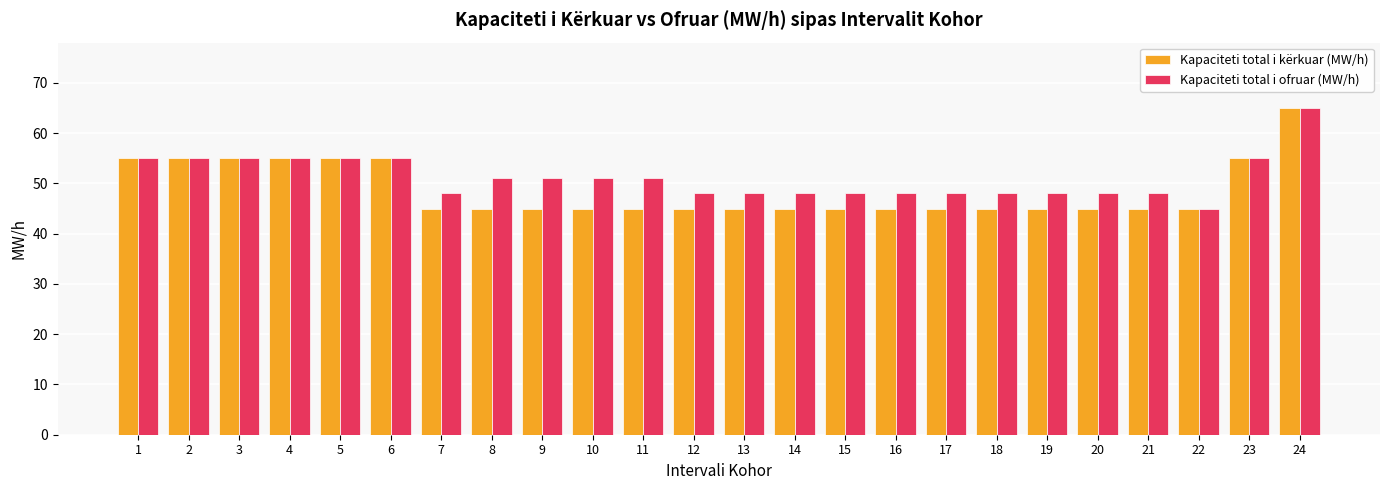

How many bars are there in total?

48